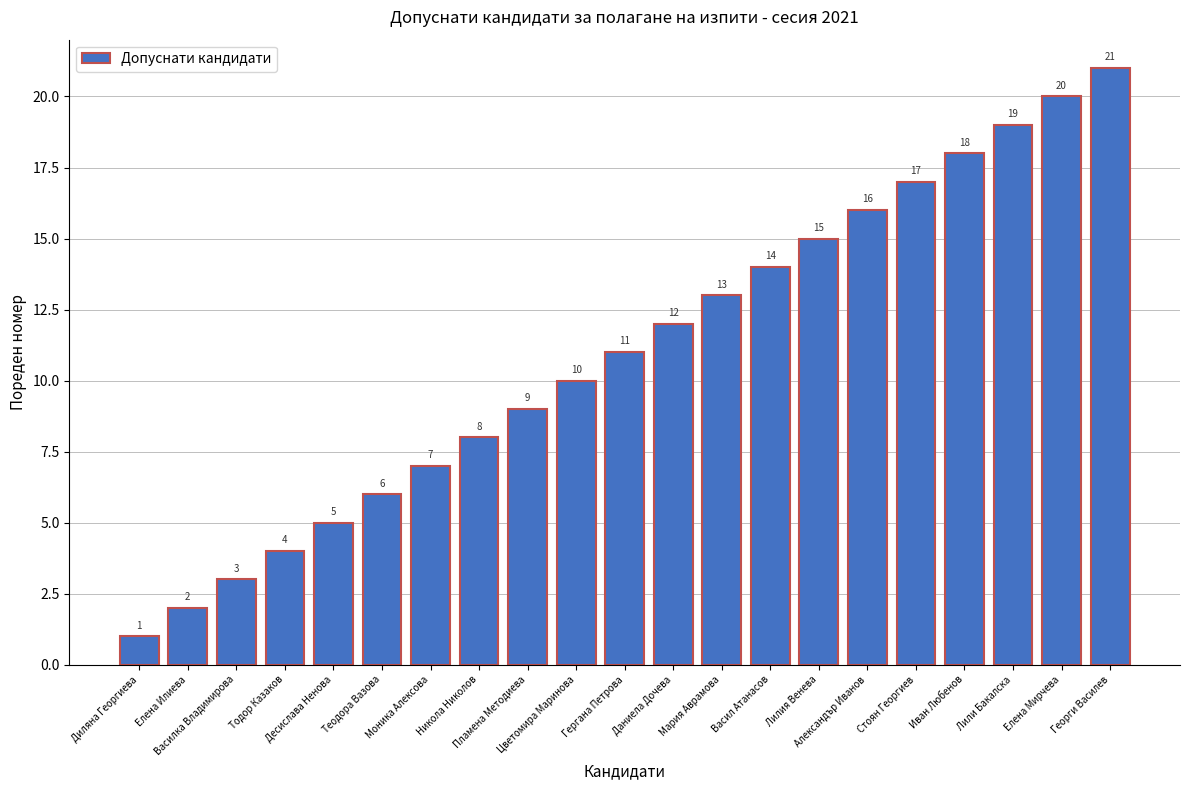

The chart shows a value of 27 at Иван Любенов. True or false?

False